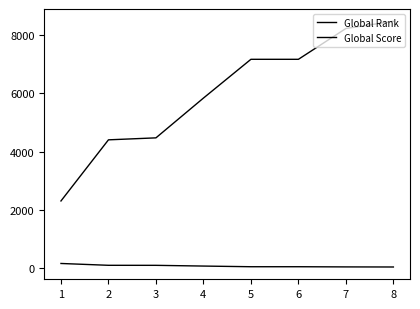

How many lines are shown in the chart?

2